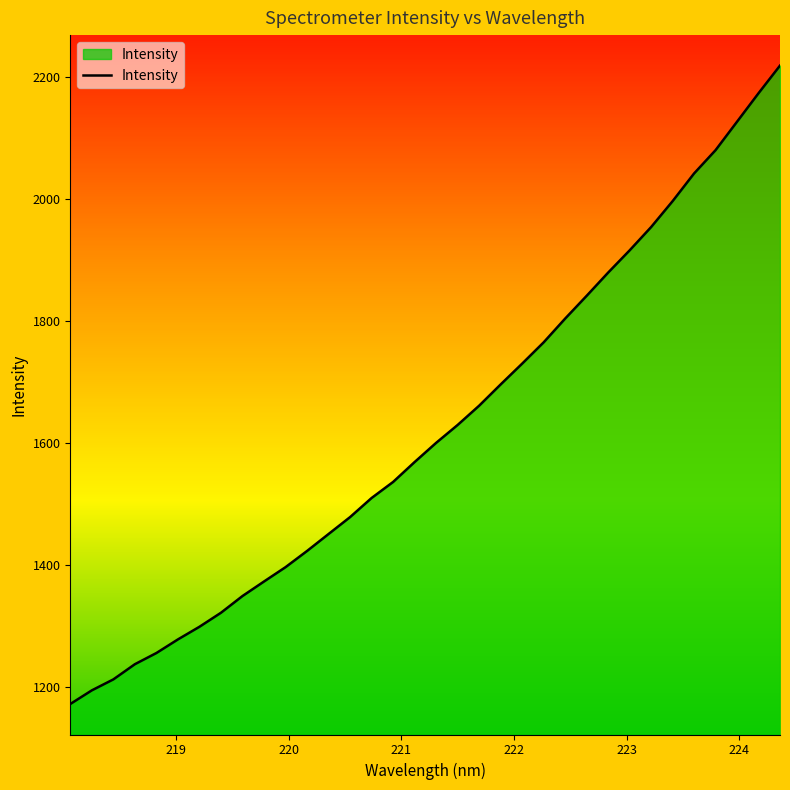

What is the difference between the maximum and minimum values?

1047.0